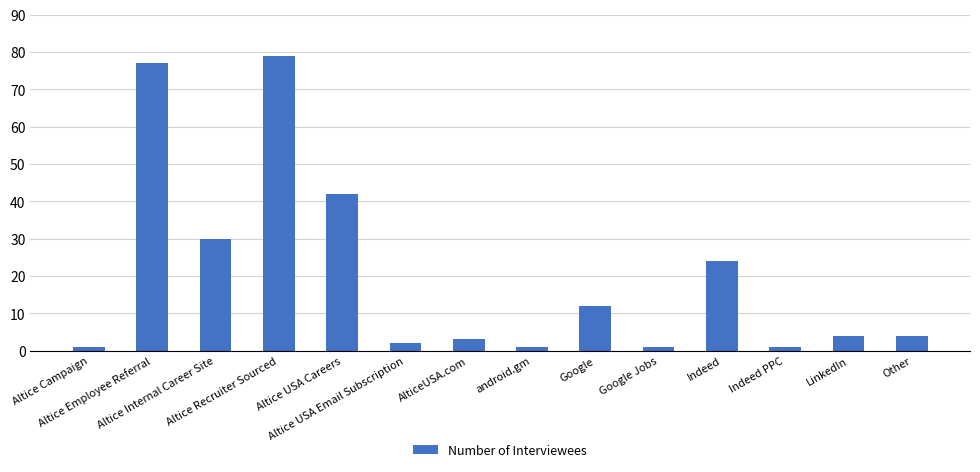

Is it true that the value at Indeed is 24?

True